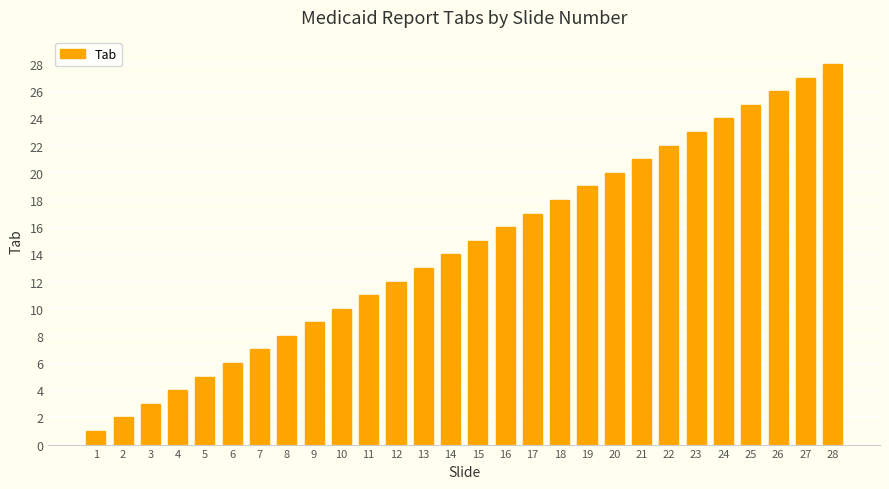

The chart shows a value of 9 at 28. True or false?

False